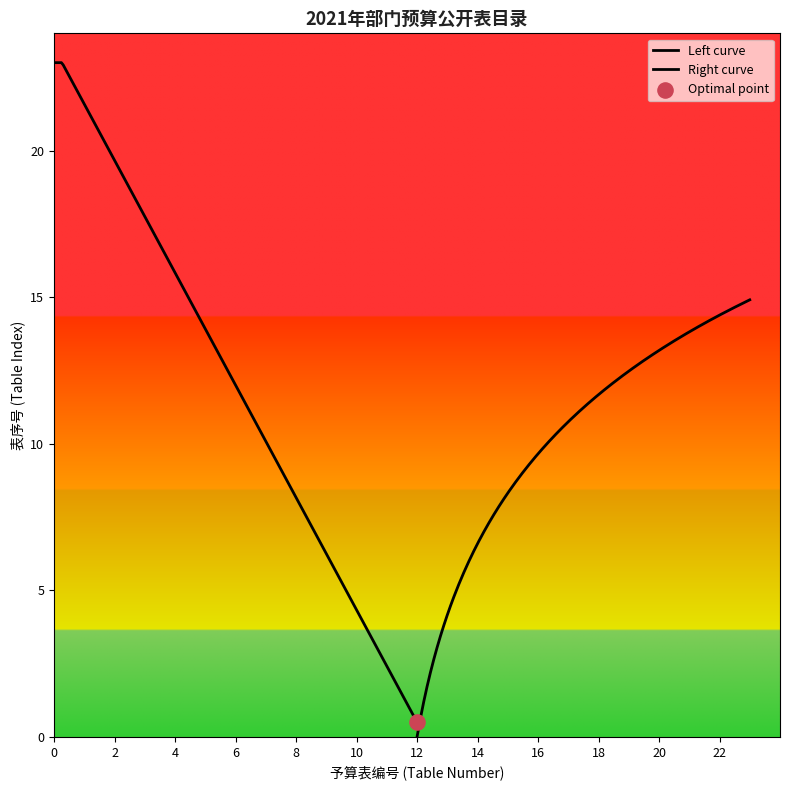

Between 15 and 6, which is larger?

15